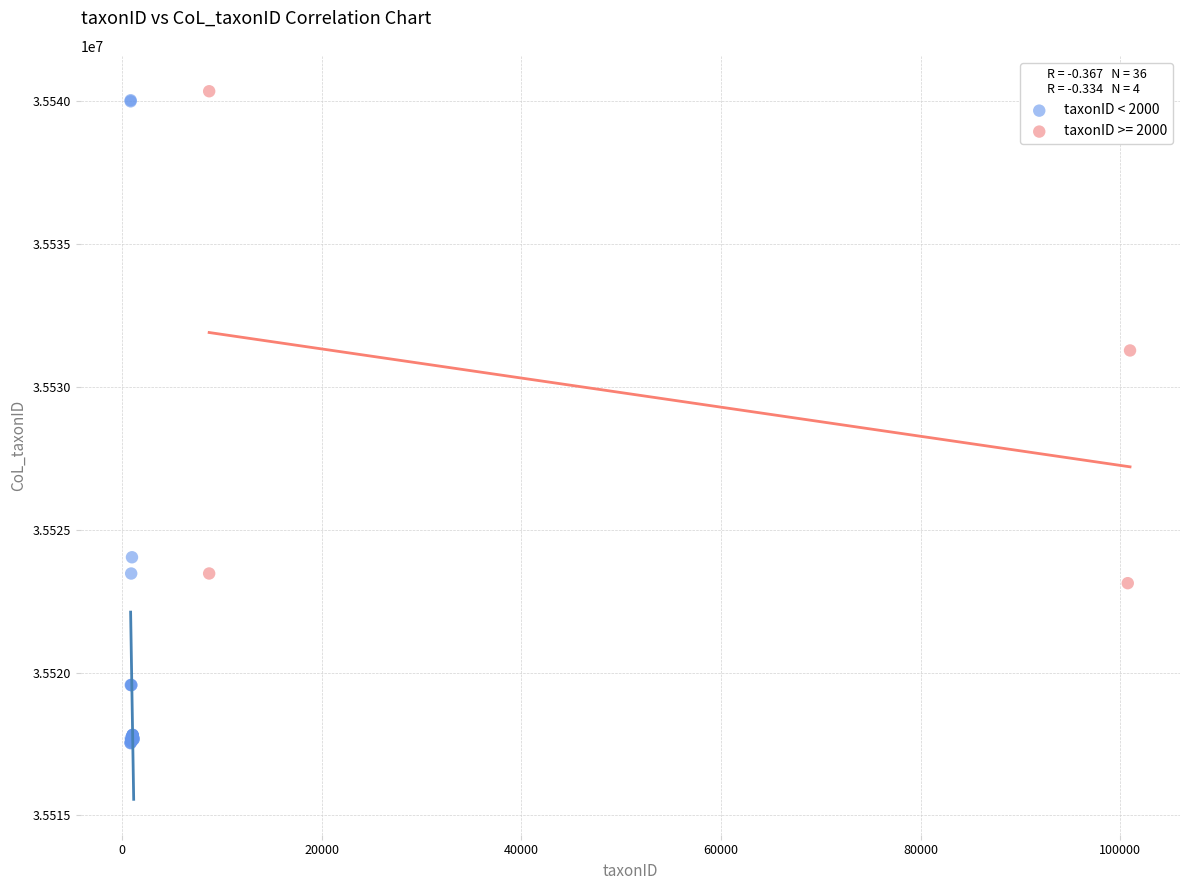

Which series has the largest Y range (max minus min)?

taxonID < 2000